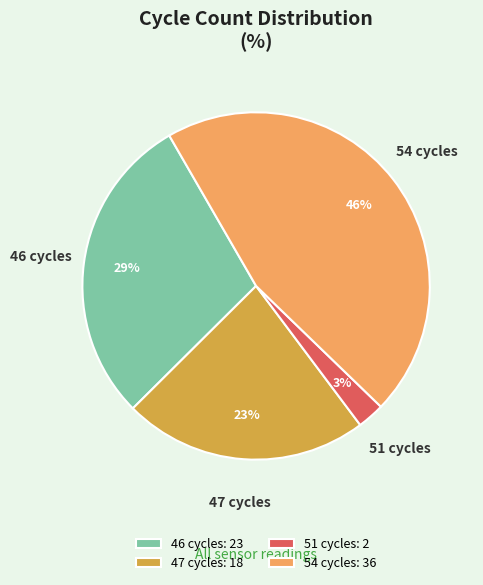

Do 46 cycles: 23 and 47 cycles: 18 together represent more than half of the pie?

Yes